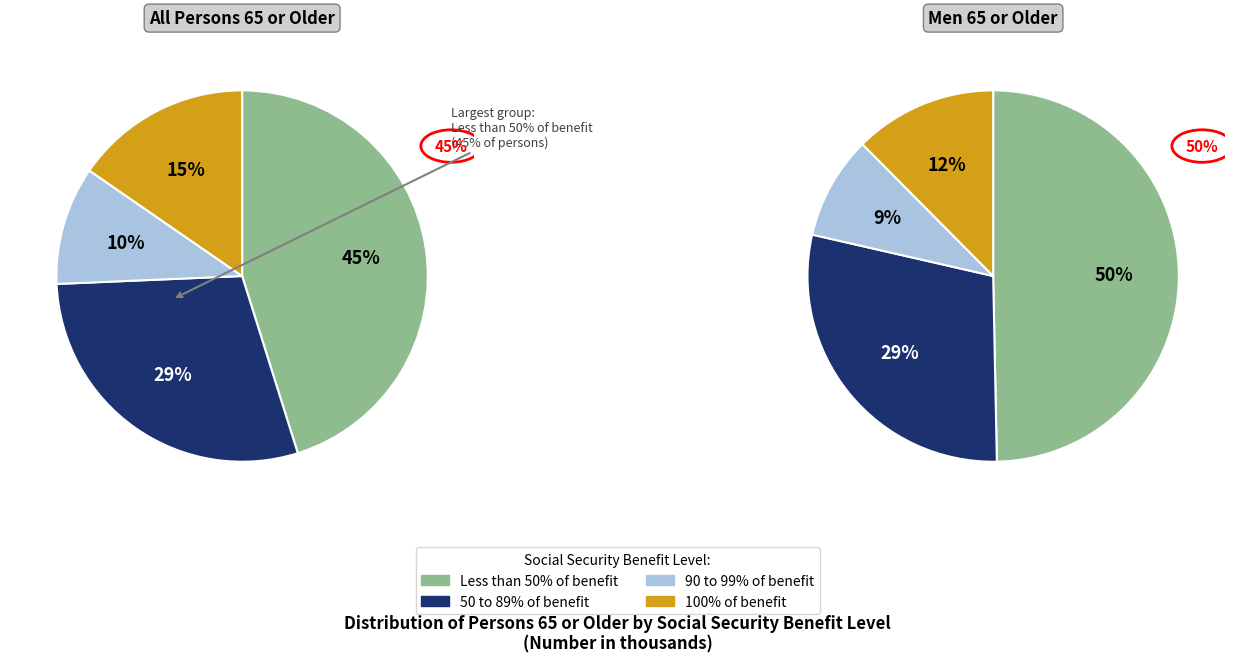

To the nearest percent, what is the difference between the largest and smallest slice percentages?

35%